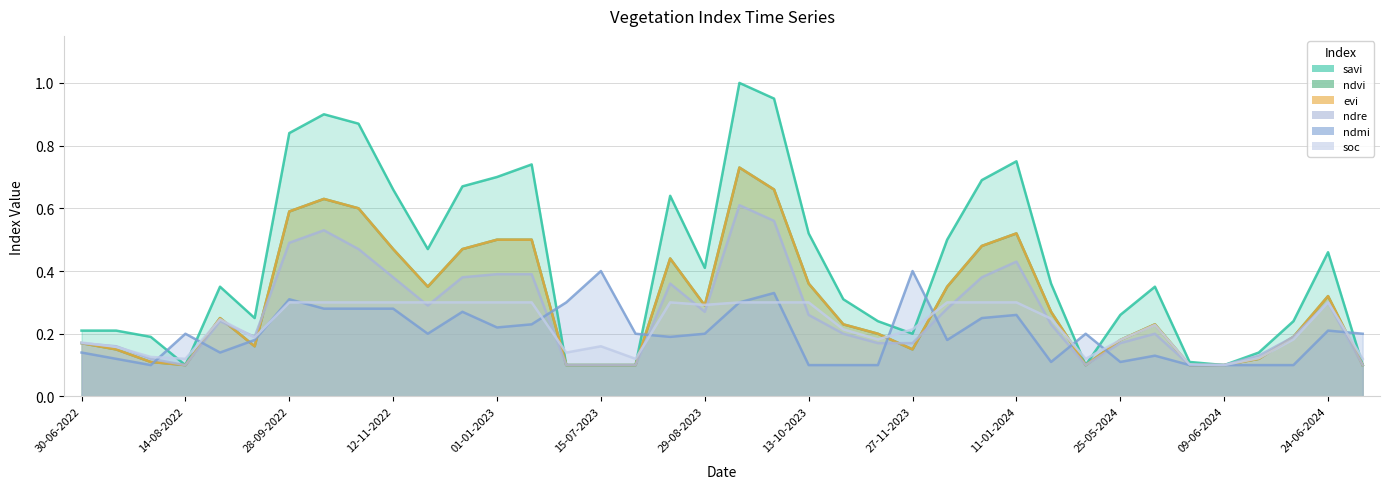

True or false: evi and ndre cross at least once.

True